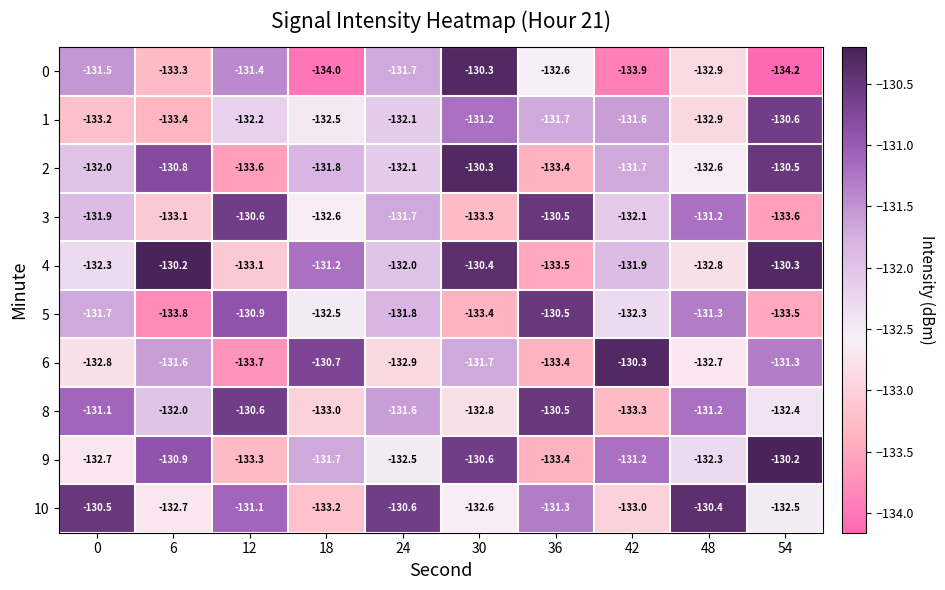

What is the total value across all series at 30?

-1316.6